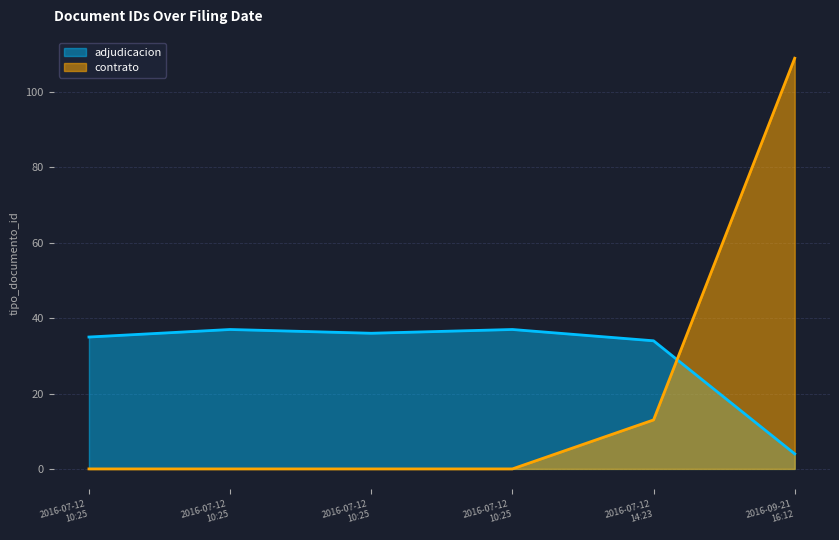

Is it true that the value at 2016-07-12 10:25:17 is 56?

False